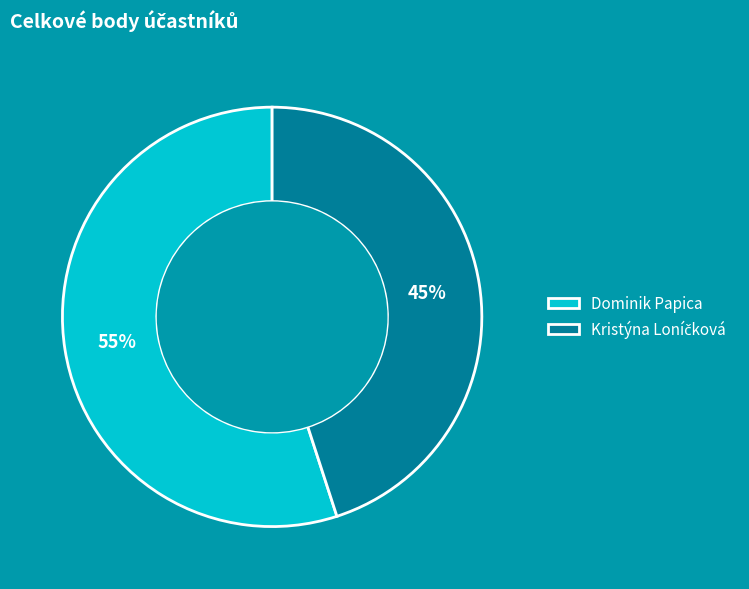

To the nearest percent, what percentage of the pie is Dominik Papica?

55%